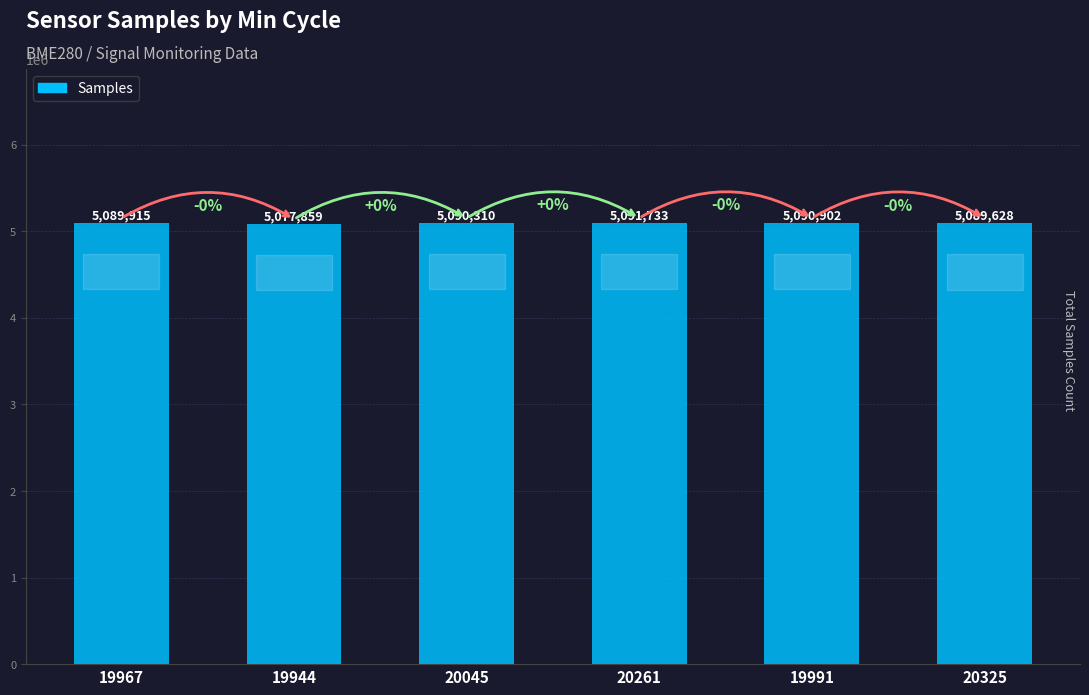

What is the change in value from 19944 to 20045?

+12451